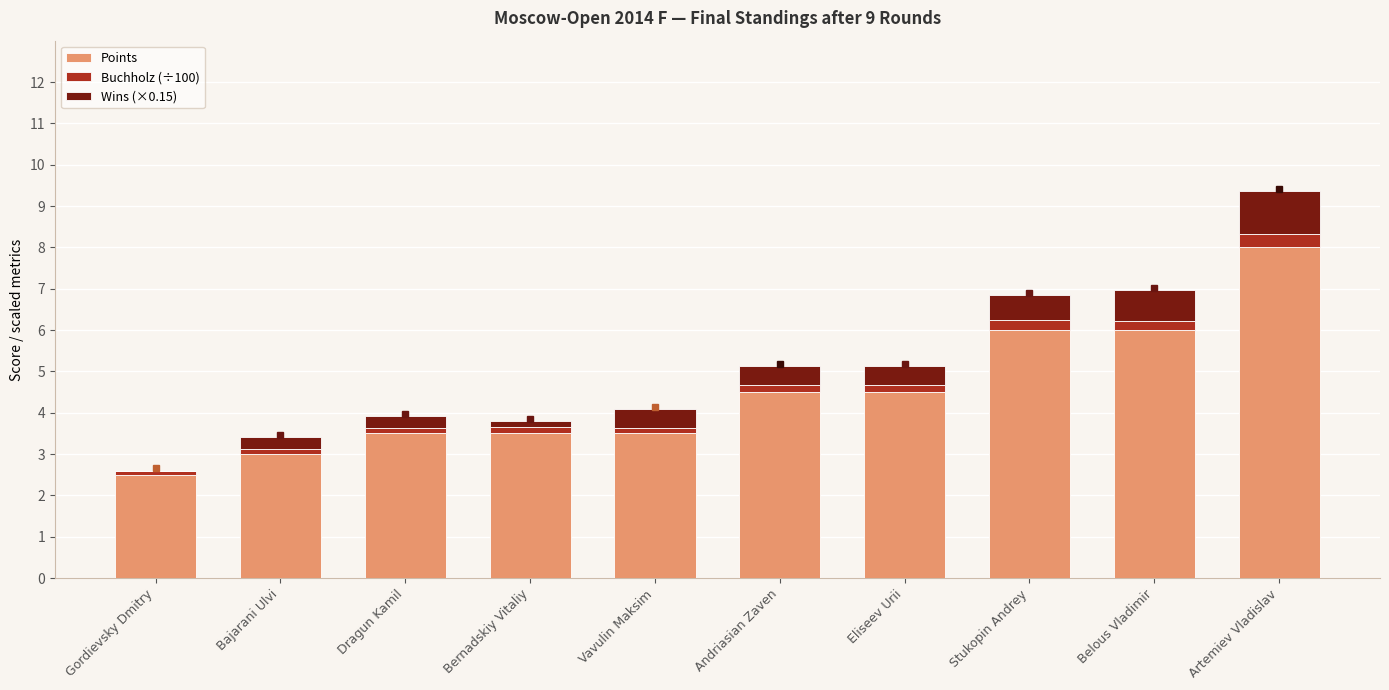

At which label does Points reach its peak?

Artemiev Vladislav